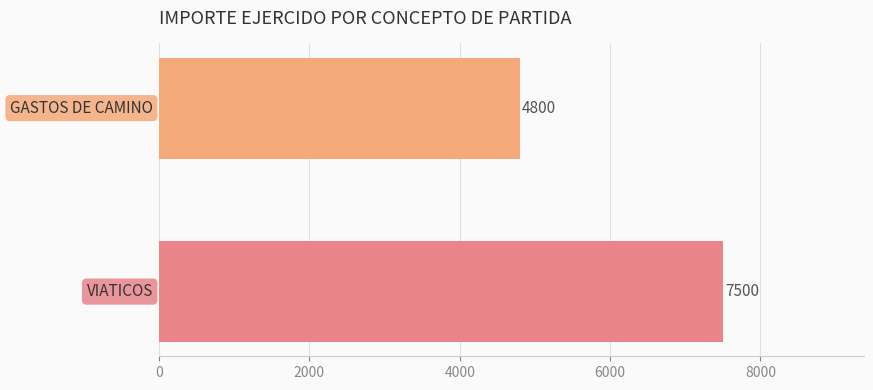

What is the average value?

6150